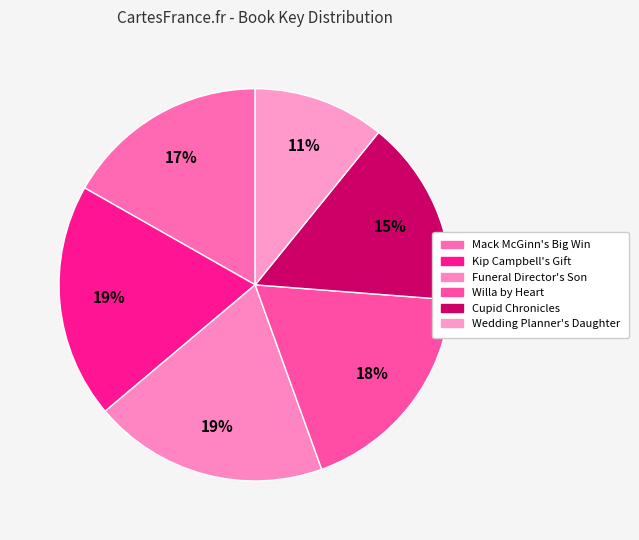

Count the number of slices in the pie.

6